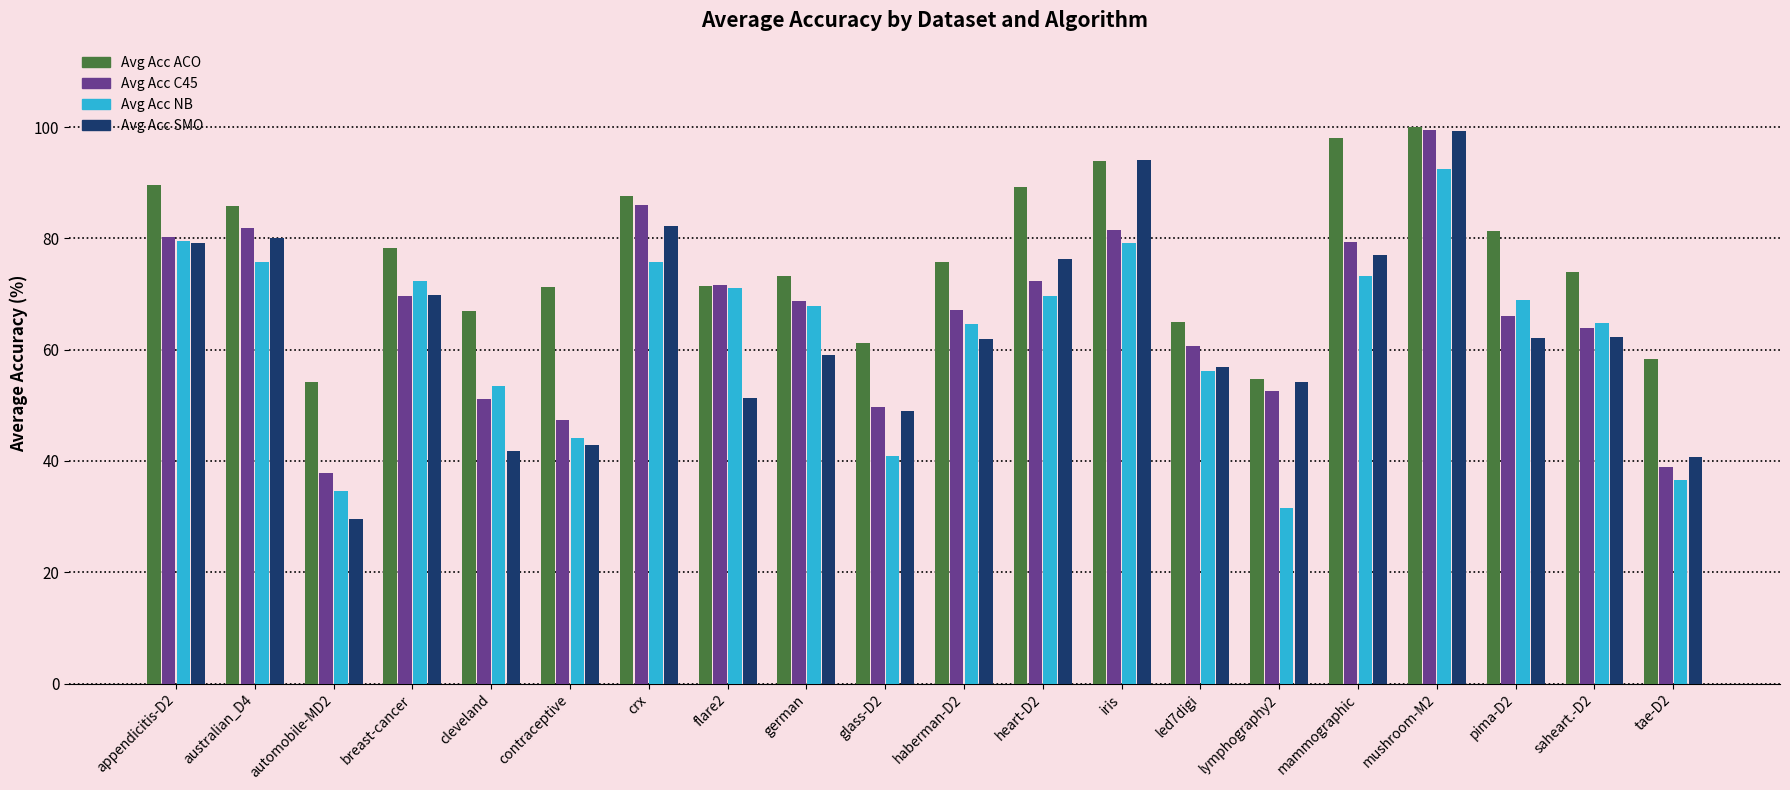

Which series has the largest total across all categories?

Avg Acc ACO